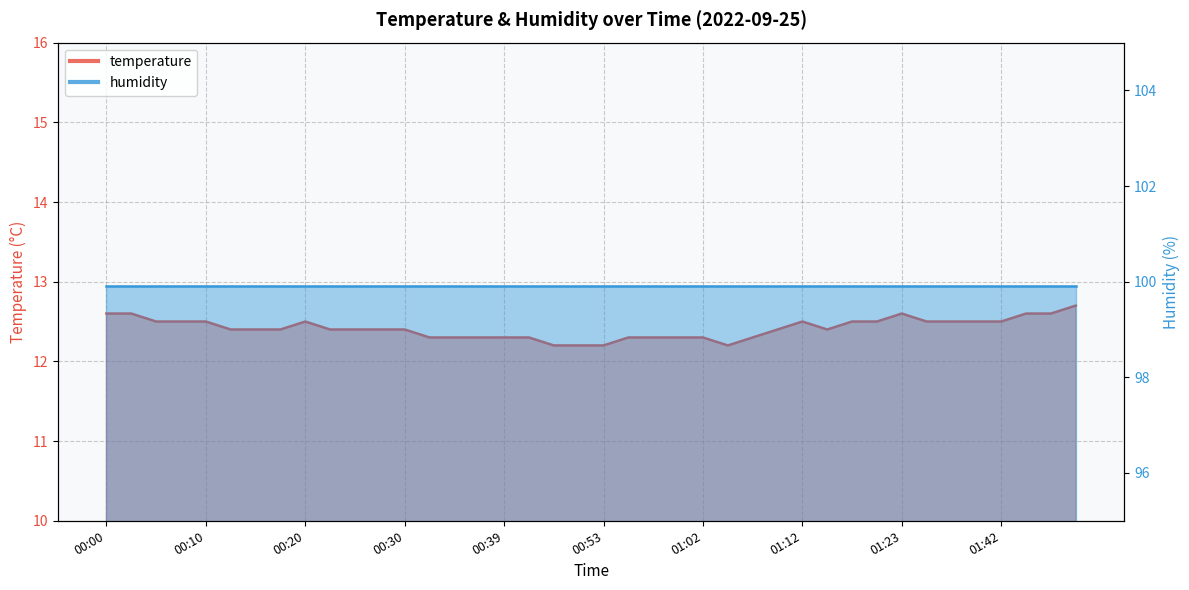

True or false: the data has more than 1 interior local peaks.

True